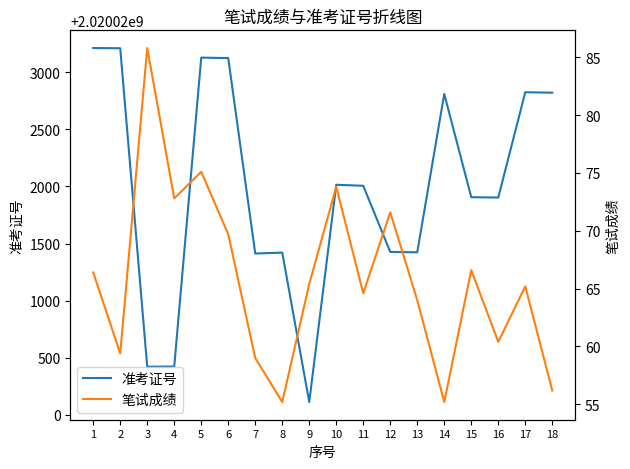

What value does the 准考证号 series have at 14?

2020022810